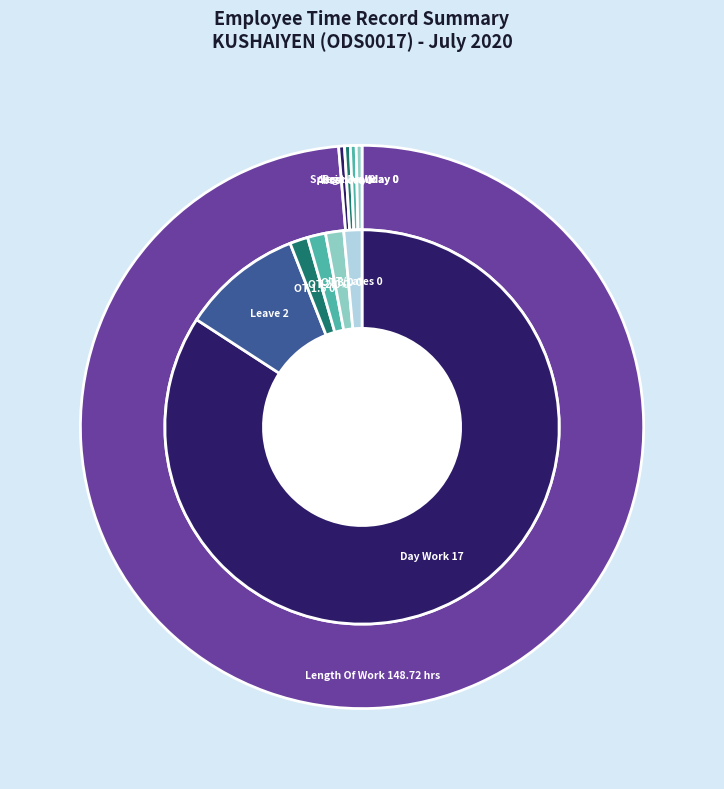

What is the change in value from Over Time 1.5 to Length Of Work?

+148.7